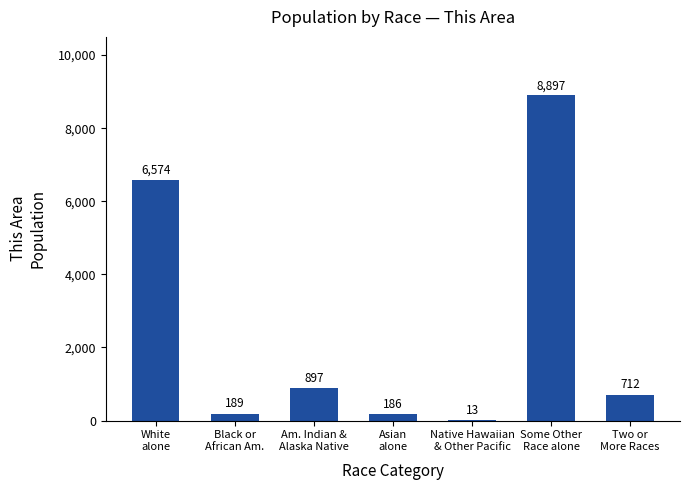

Reading right to left, extract all data points from this chart.

Two or
More Races=712	Some Other
Race alone=8897	Native Hawaiian
& Other Pacific=13	Asian
alone=186	Am. Indian &
Alaska Native=897	Black or
African Am.=189	White
alone=6574